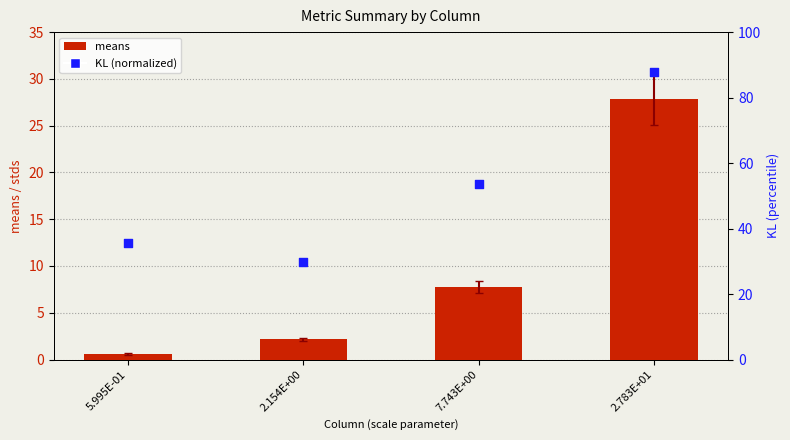

At which category is the sum across all series the highest?

2.783E+01